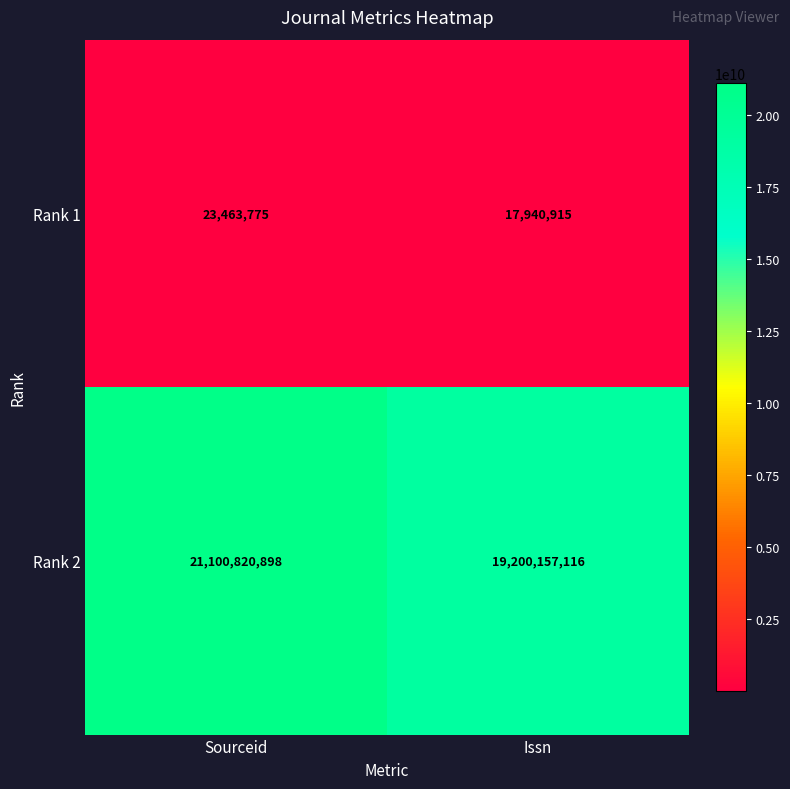

Which series changed the most between Sourceid and Issn?

Rank 2